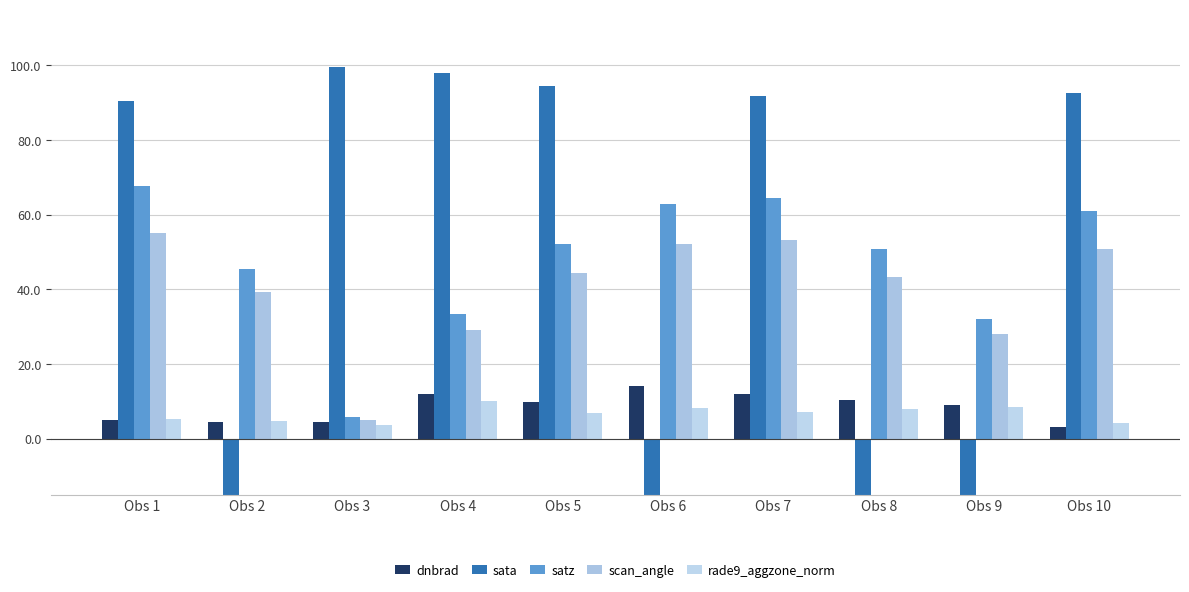

Which label corresponds to the largest value in the chart?

Obs 3